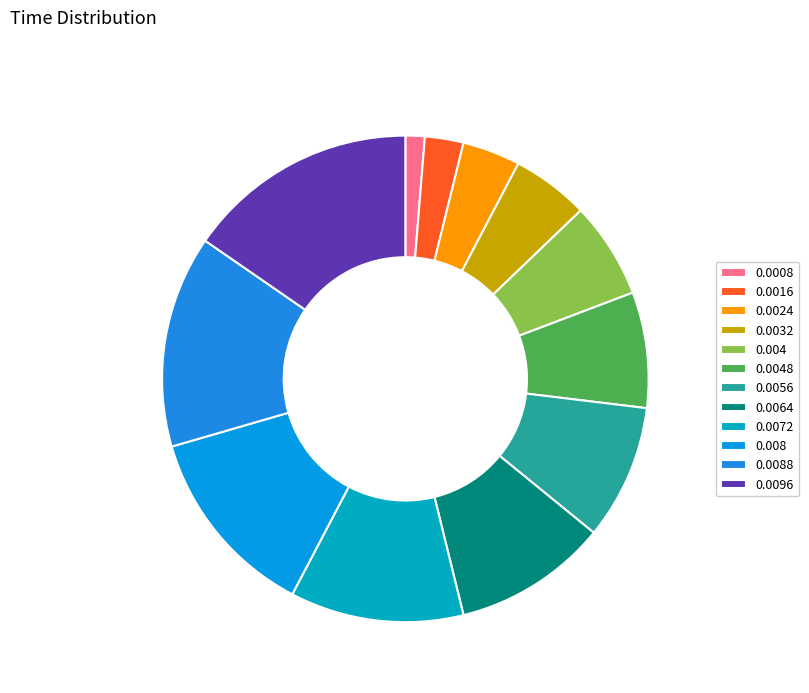

Rank the categories by value from highest to lowest.

0.0096, 0.0088, 0.008, 0.0072, 0.0064, 0.0056, 0.0048, 0.004, 0.0032, 0.0024, 0.0016, 0.0008